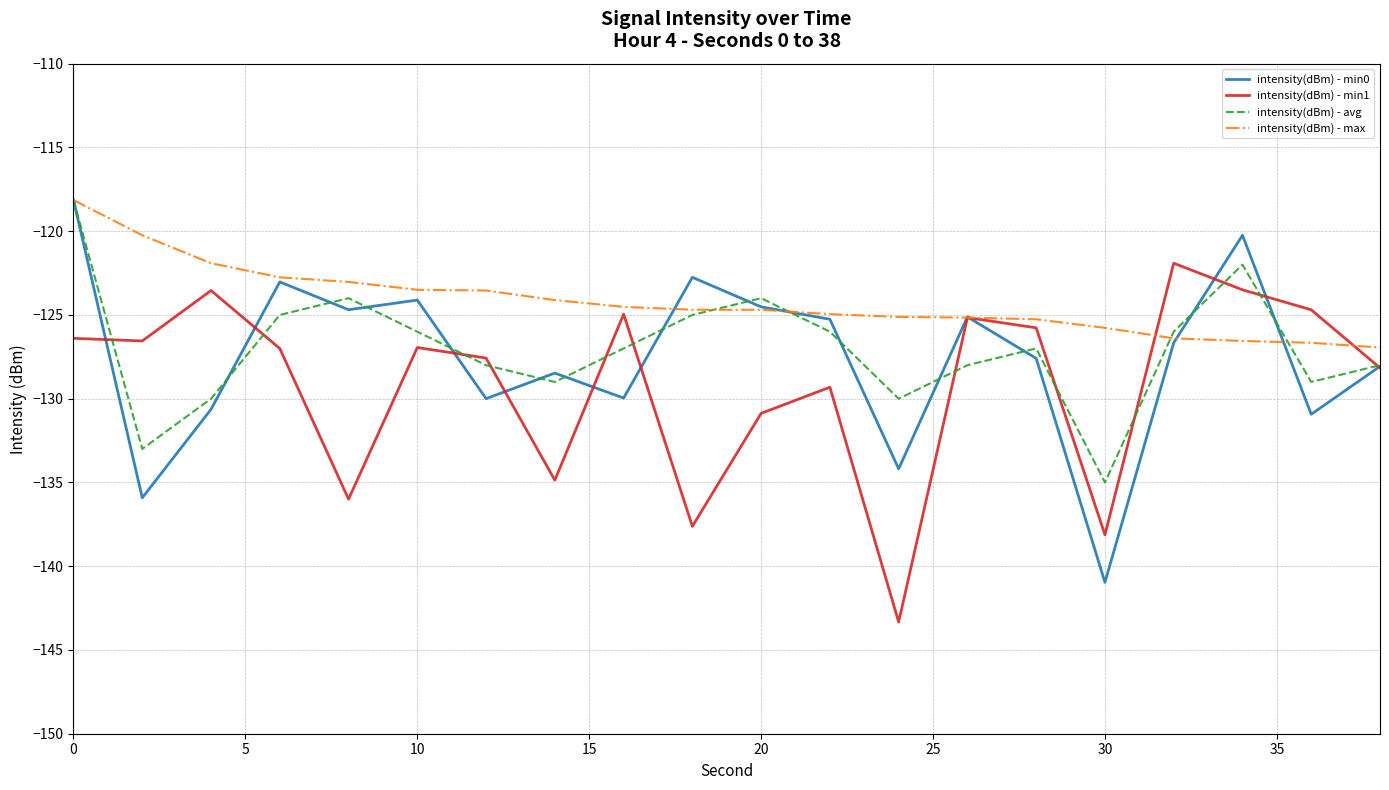

What is the minimum value for intensity(dBm) - max?

-126.9